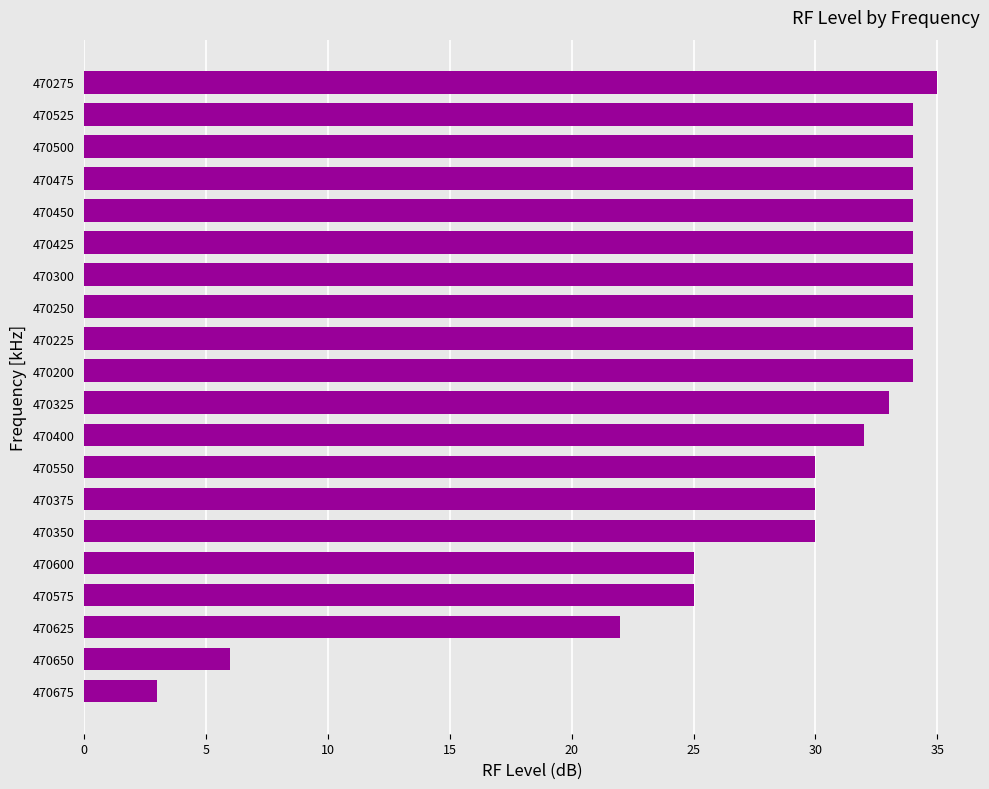

What is the greatest value displayed?

35